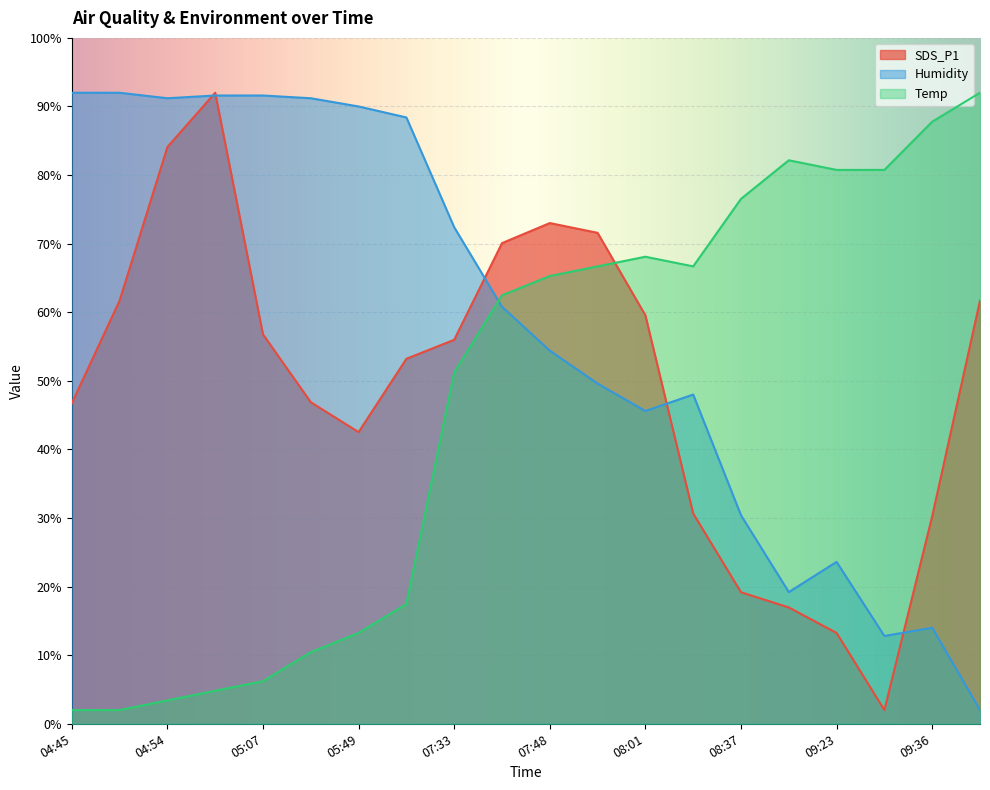

List the series in order of their peak value, highest first.

SDS_P1, Humidity, Temp